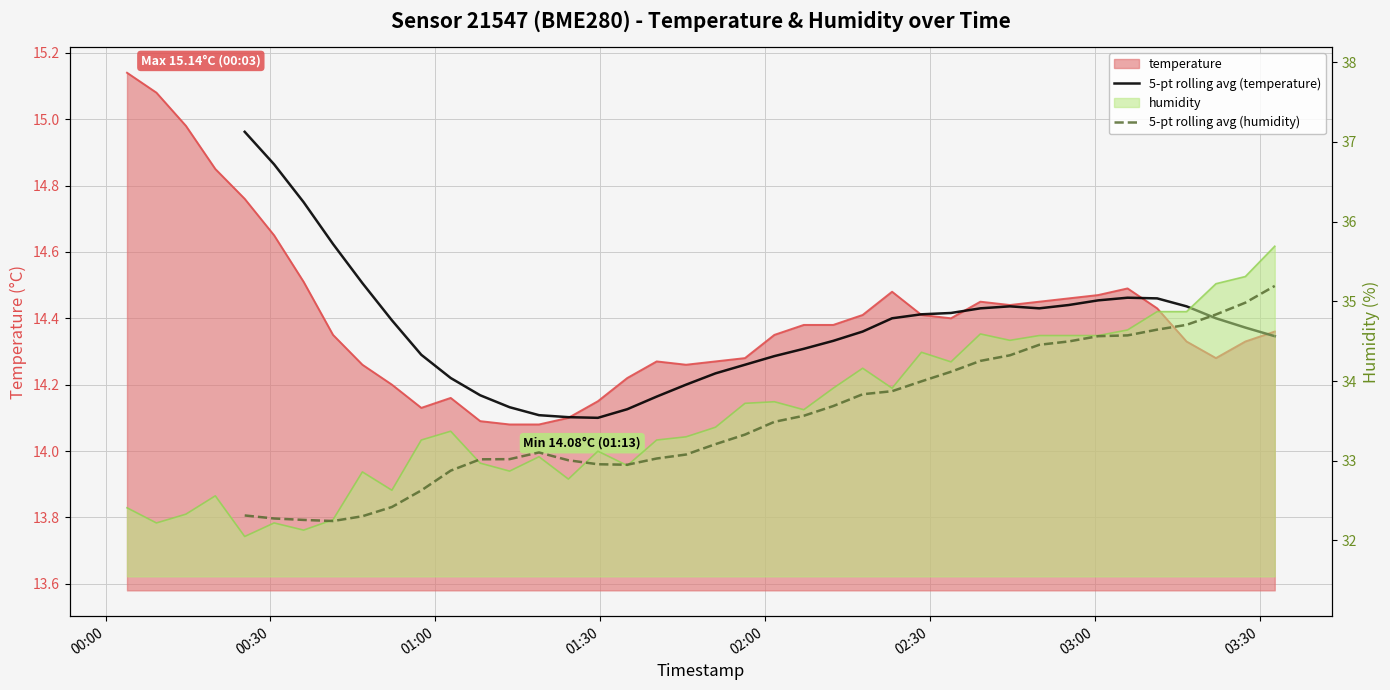

How many data points in 5-pt rolling avg (humidity) are less than 33?

10